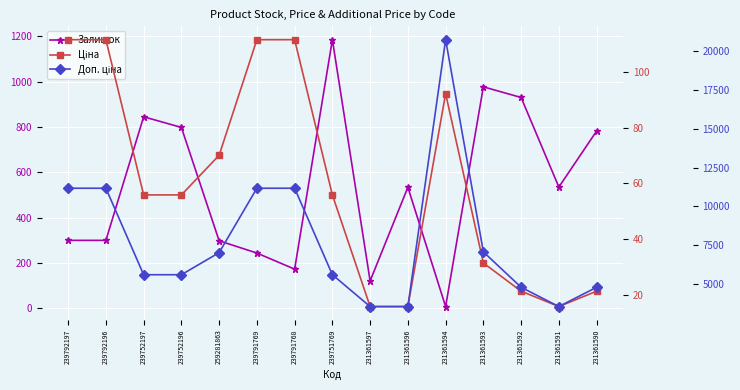

At how many categories does at least one series exceed 18830?

1